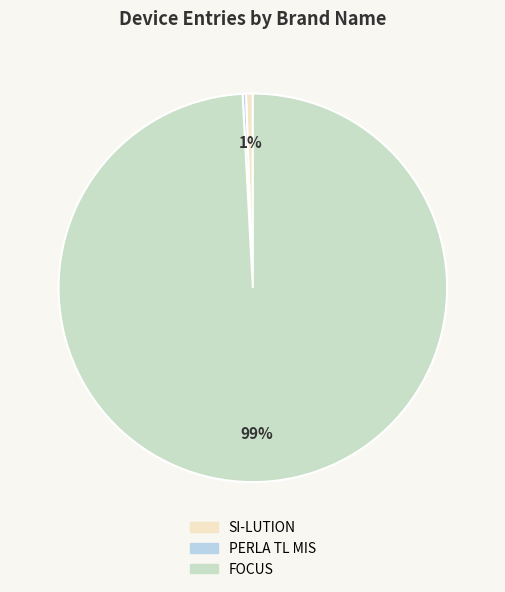

Count the number of slices in the pie.

3